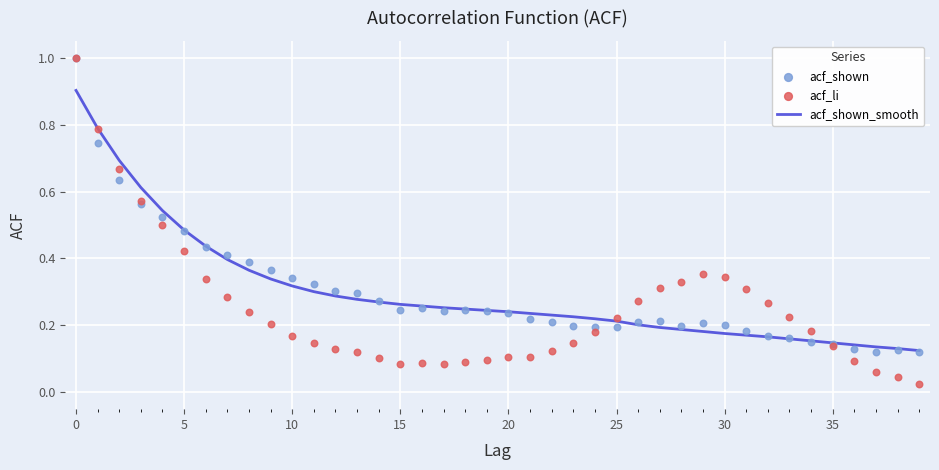

Which series reaches the maximum Y coordinate?

acf_shown